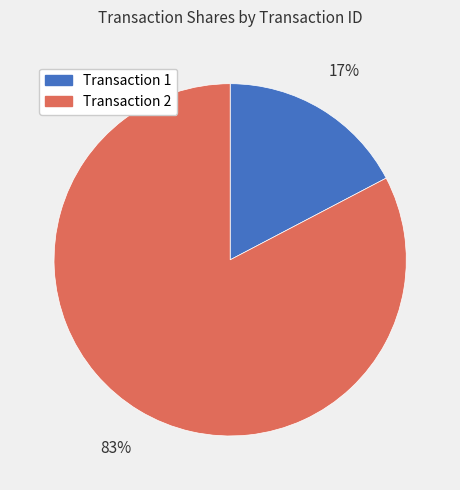

To the nearest percent, what is the average slice percentage?

50%